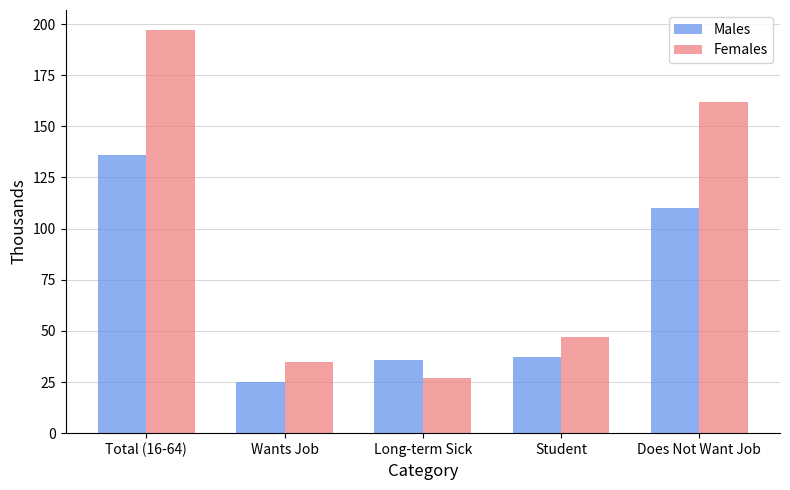

What is the spread (max minus min) of values at Wants Job?

10